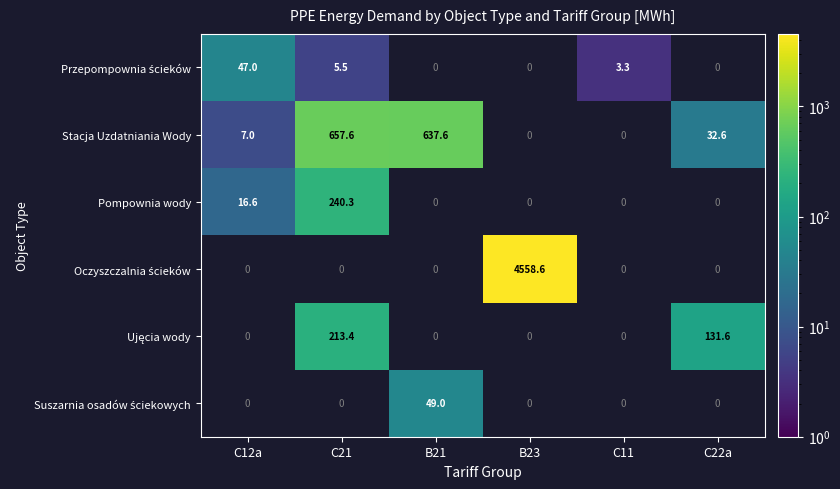

Is it true that Pompownia wody equals 104.2 at C21?

False